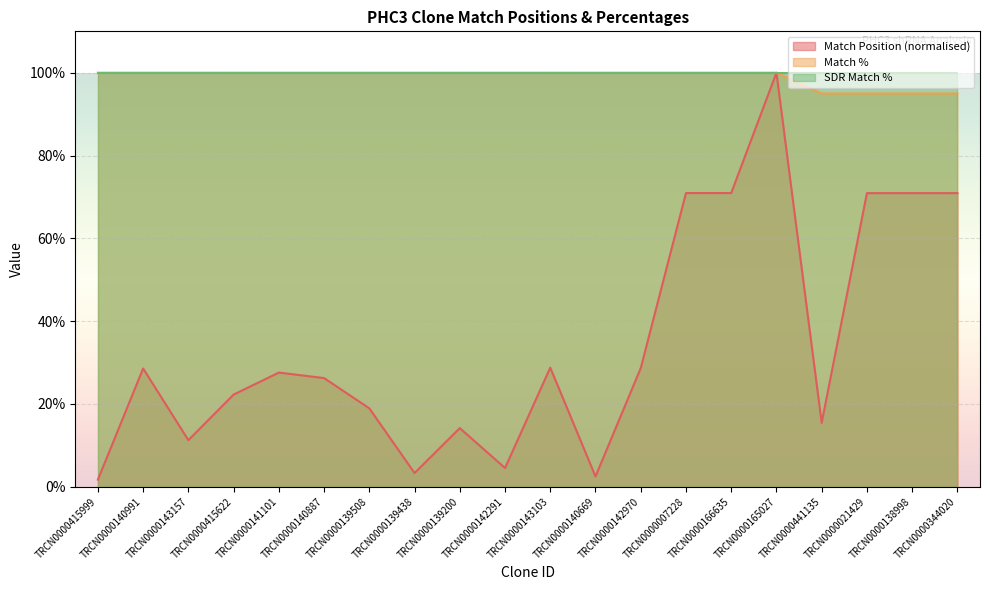

Rank the series at TRCN0000344020 from highest to lowest value.

SDR Match %, Match %, Match Position (normalised)